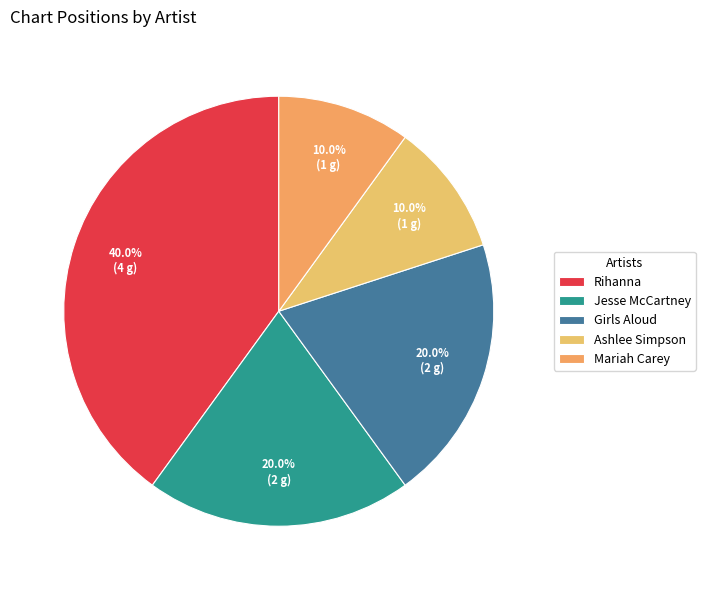

Do Girls Aloud and Rihanna together represent more than half of the pie?

Yes